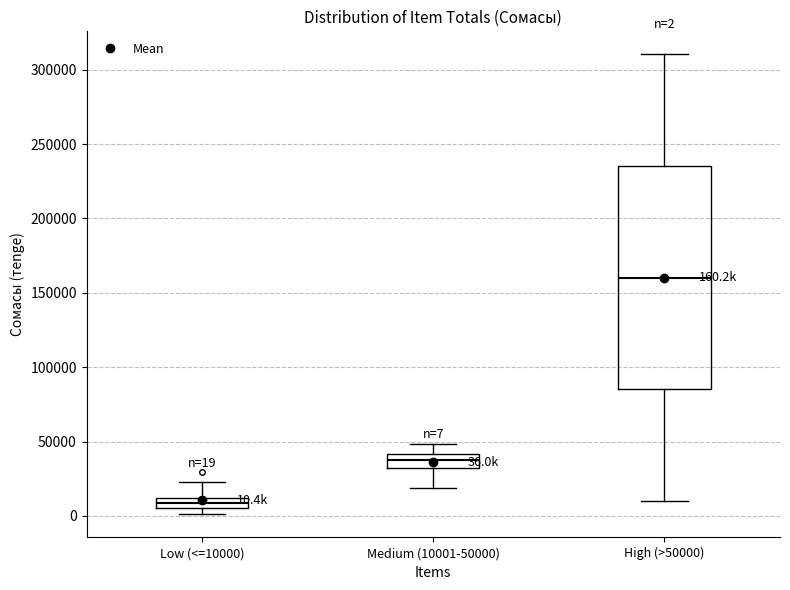

Which box has the lowest median line?

Low (<=10000)